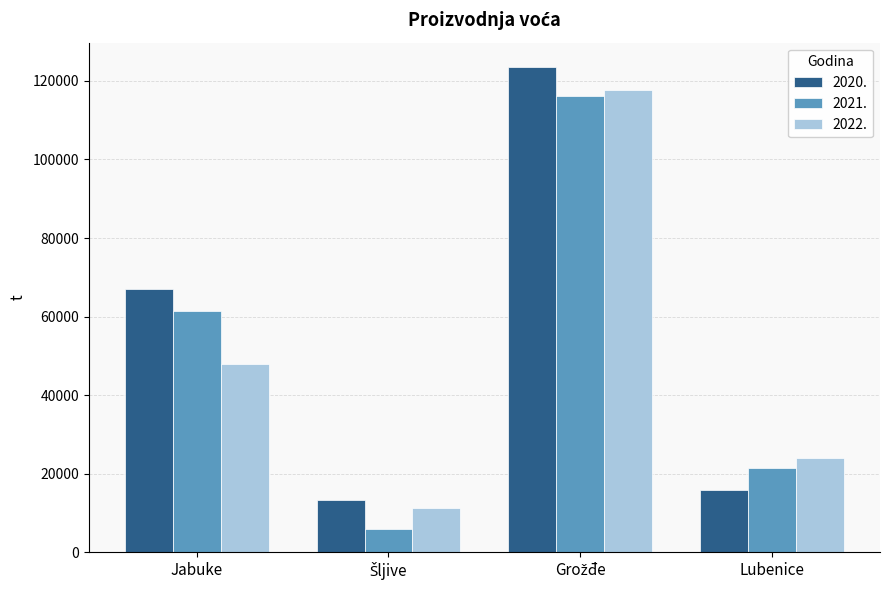

Rank the series by their average value, from lowest to highest.

2022., 2021., 2020.